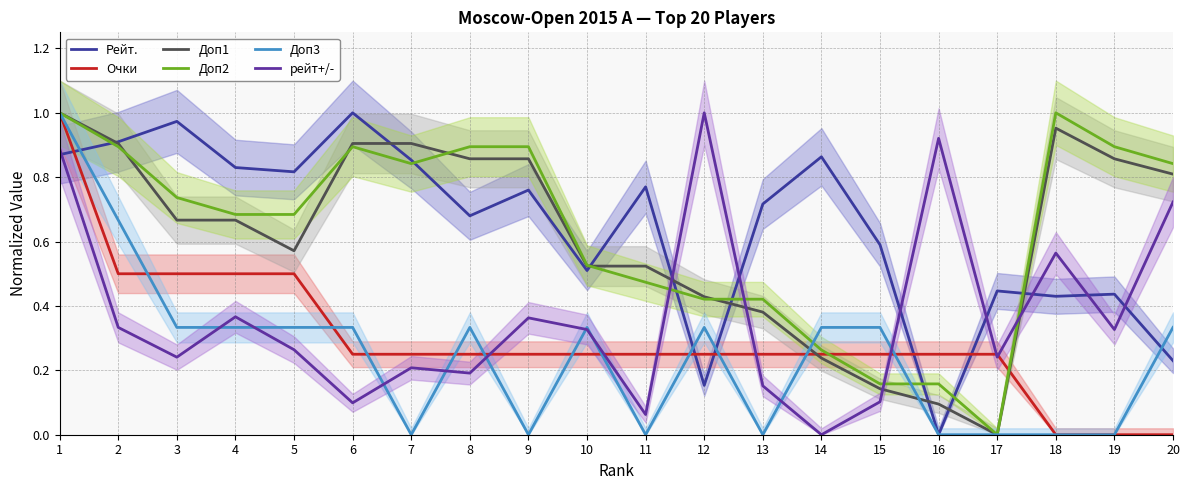

Where do Рейт. and Доп1 first cross each other?

1 and 2